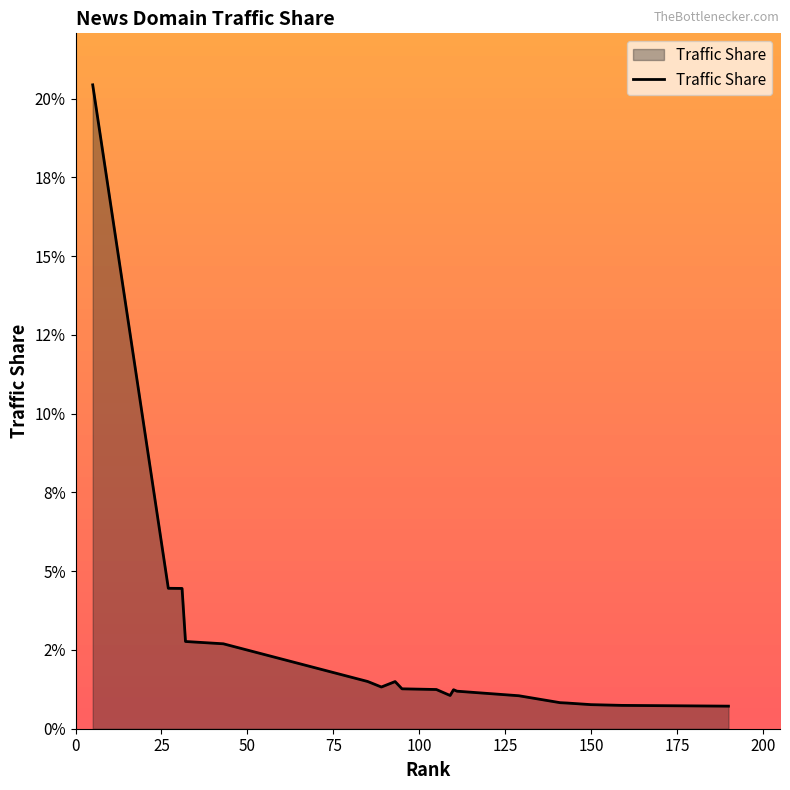

Is this an area chart (filled region under the line)?

Yes